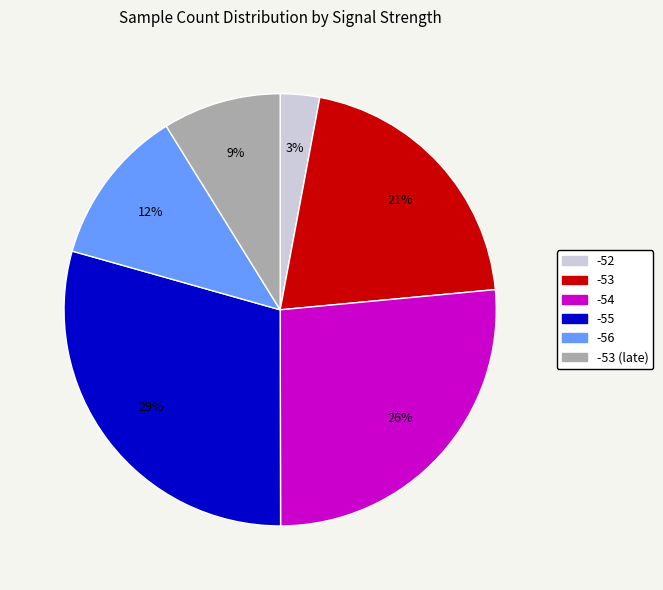

To the nearest percent, what is the average slice percentage?

17%